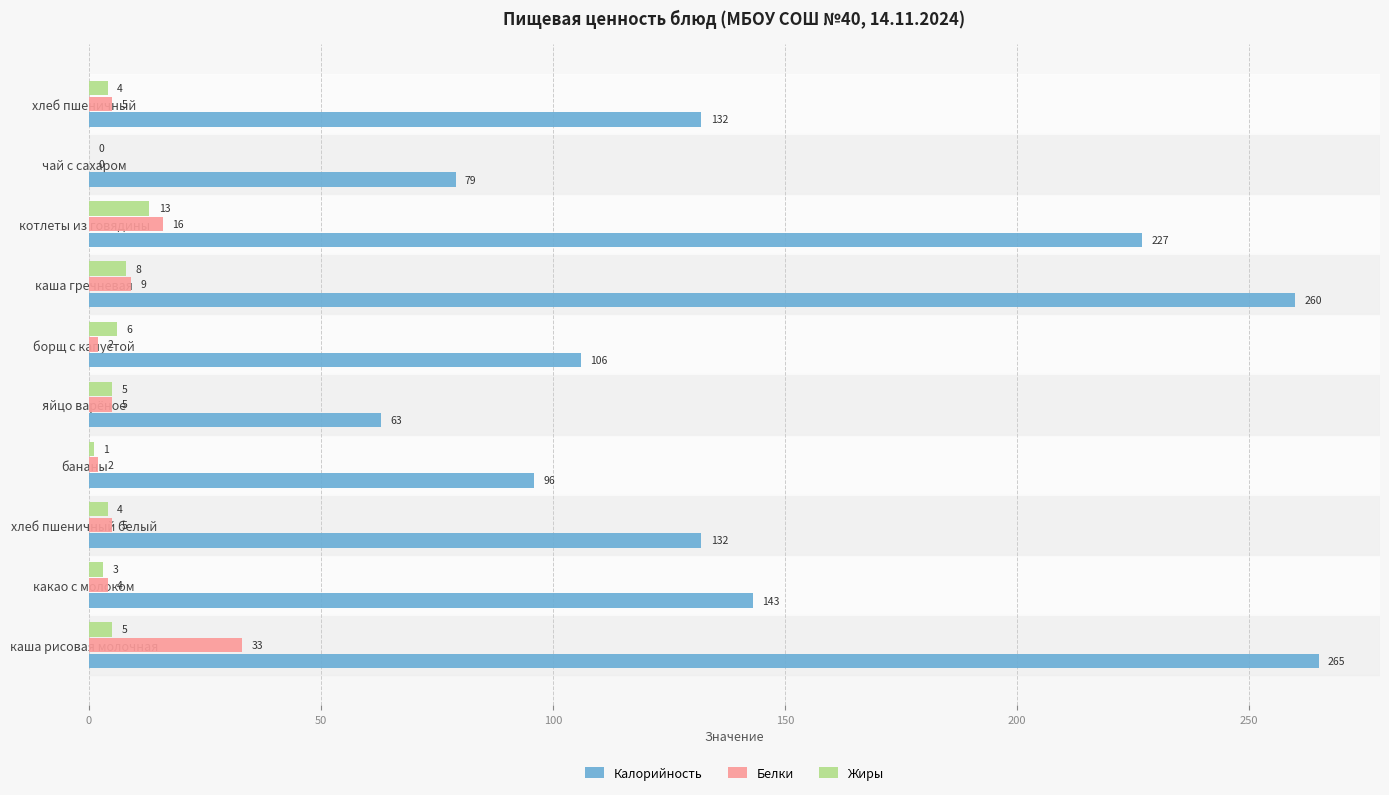

True or false: Жиры has a value of 6 at борщ с капустой.

True